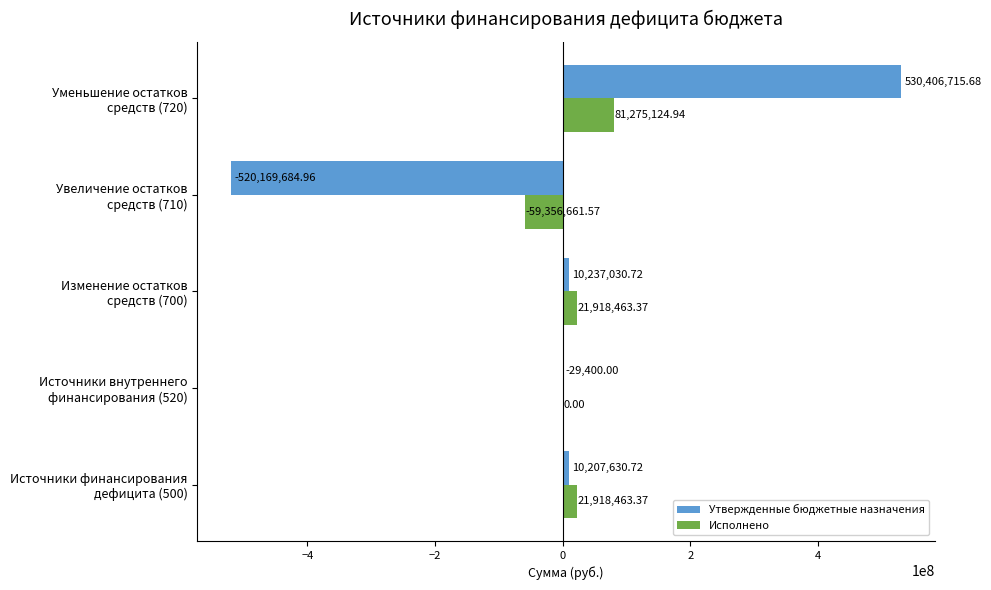

Which series has the largest total across all categories?

Исполнено